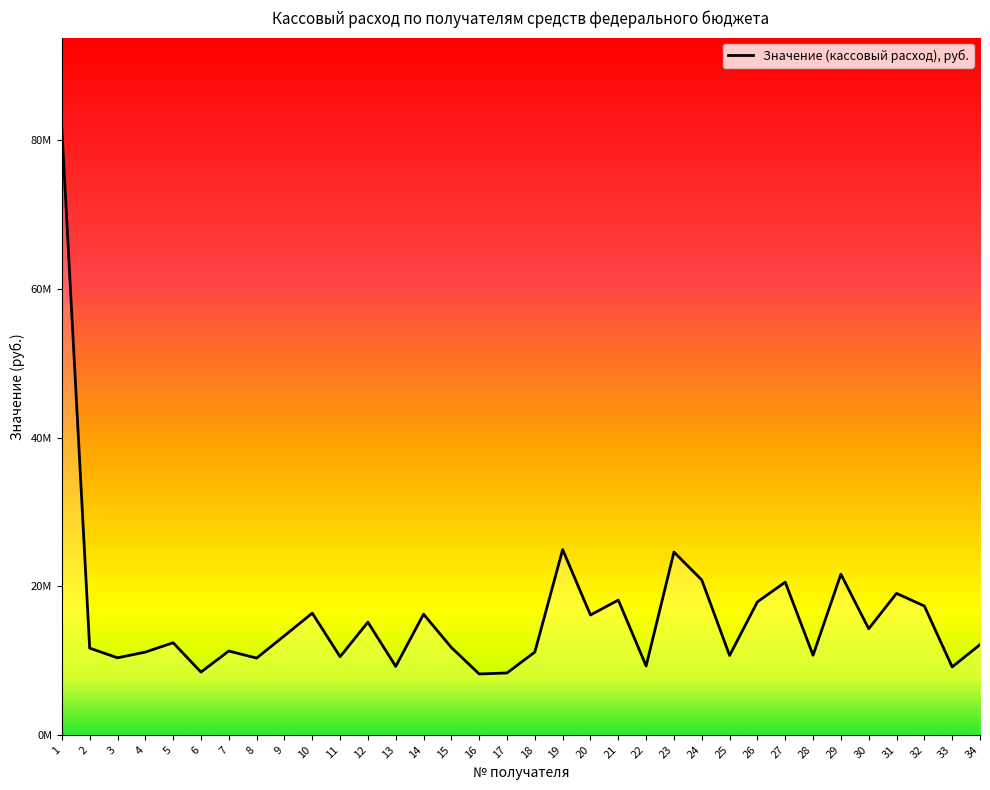

What is the value of the 13th point from the left?

9207277.4